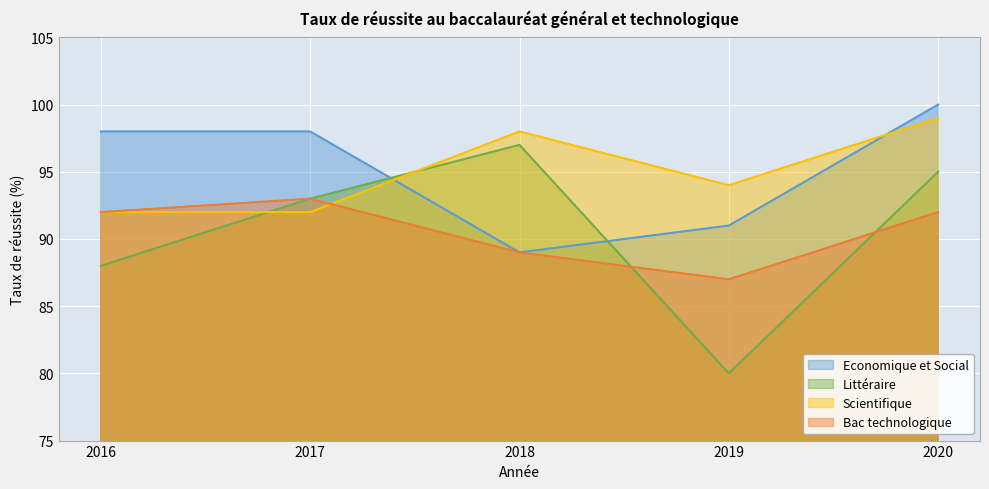

Reading left to right, what are all the values shown in this chart?

Economique et Social: 98	98	89	91	100
Littéraire: 88	93	97	80	95
Scientifique: 92	92	98	94	99
Bac technologique: 92	93	89	87	92